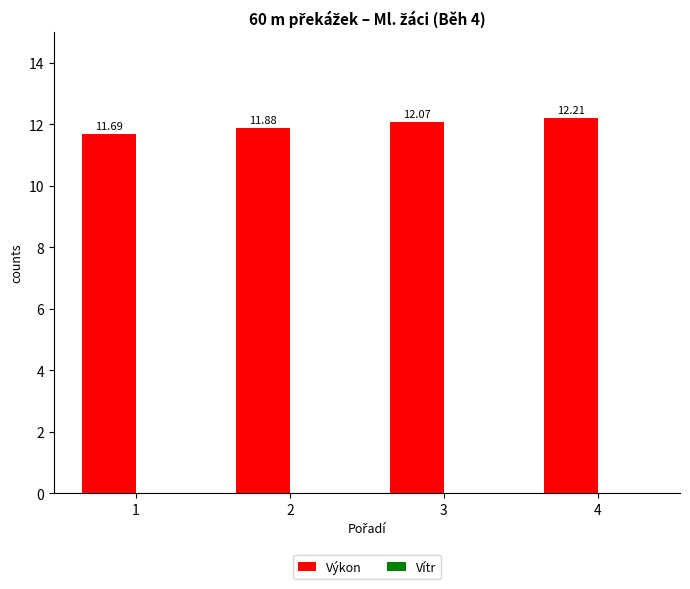

Where does the Výkon series first go above 12?

3